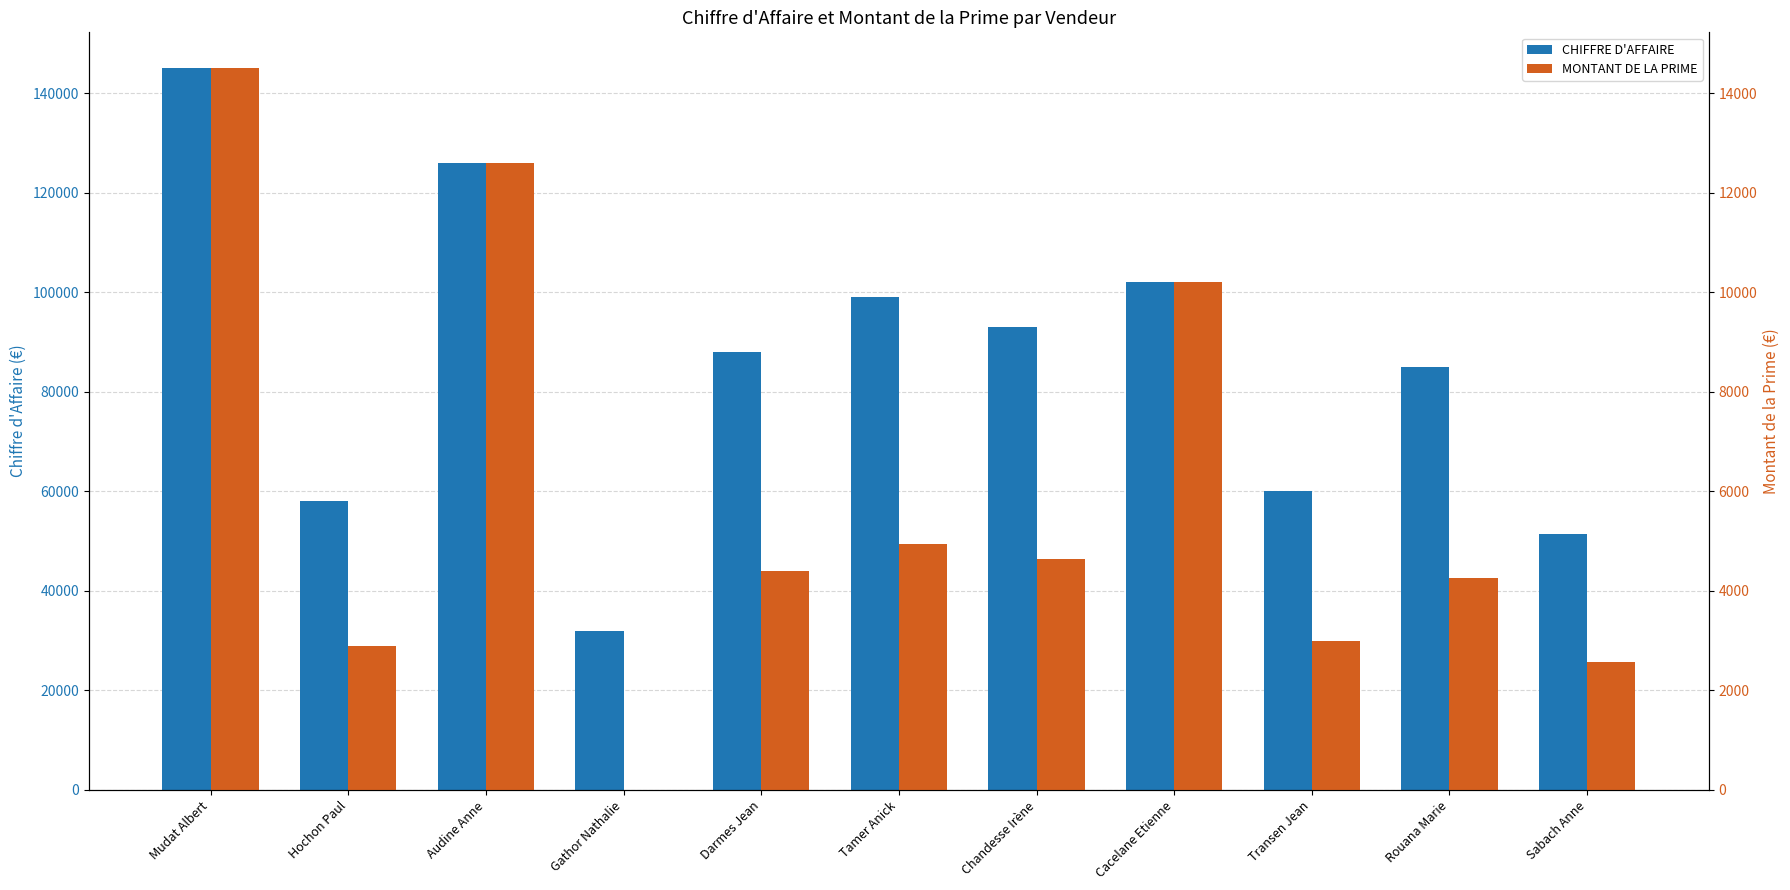

Read the MONTANT DE LA PRIME value at Darmes Jean, to the nearest 10.

4400